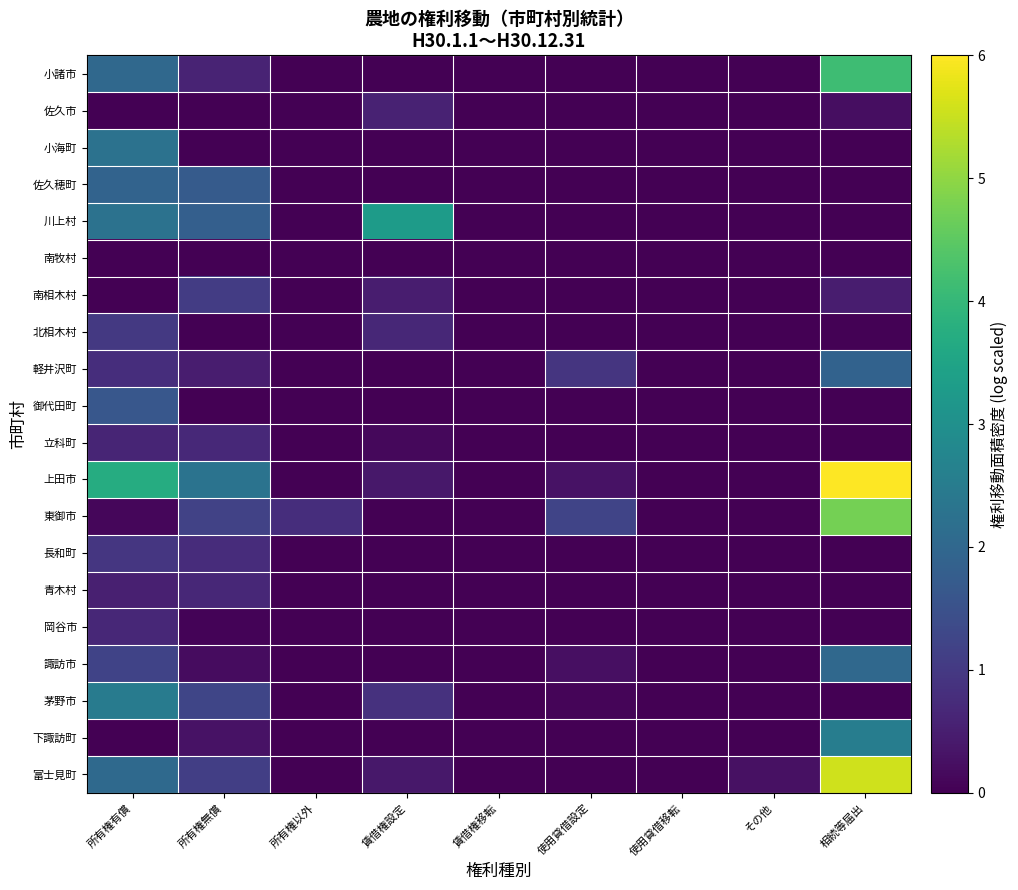

Reading left to right, what are all the values shown in this chart?

小諸市: 所有権有償=2.0	所有権無償=0.6	所有権以外=0.0	賃借権設定=0.0	賃借権移転=0.0	使用貸借設定=0.0	使用貸借移転=0.0	その他=0.0	相続等届出=4.1
佐久市: 所有権有償=0.0	所有権無償=0.0	所有権以外=0.0	賃借権設定=0.6	賃借権移転=0.0	使用貸借設定=0.0	使用貸借移転=0.0	その他=0.0	相続等届出=0.2
小海町: 所有権有償=2.3	所有権無償=0.0	所有権以外=0.0	賃借権設定=0.0	賃借権移転=0.0	使用貸借設定=0.0	使用貸借移転=0.0	その他=0.0	相続等届出=0.0
佐久穂町: 所有権有償=1.9	所有権無償=1.7	所有権以外=0.0	賃借権設定=0.0	賃借権移転=0.0	使用貸借設定=0.0	使用貸借移転=0.0	その他=0.0	相続等届出=0.0
川上村: 所有権有償=2.3	所有権無償=1.8	所有権以外=0.0	賃借権設定=3.3	賃借権移転=0.0	使用貸借設定=0.0	使用貸借移転=0.0	その他=0.0	相続等届出=0.0
南牧村: 所有権有償=0.0	所有権無償=0.0	所有権以外=0.0	賃借権設定=0.0	賃借権移転=0.0	使用貸借設定=0.0	使用貸借移転=0.0	その他=0.0	相続等届出=0.0
南相木村: 所有権有償=0.0	所有権無償=1.1	所有権以外=0.0	賃借権設定=0.5	賃借権移転=0.0	使用貸借設定=0.0	使用貸借移転=0.0	その他=0.0	相続等届出=0.5
北相木村: 所有権有償=1.0	所有権無償=0.0	所有権以外=0.0	賃借権設定=0.7	賃借権移転=0.0	使用貸借設定=0.0	使用貸借移転=0.0	その他=0.0	相続等届出=0.0
軽井沢町: 所有権有償=0.8	所有権無償=0.5	所有権以外=0.0	賃借権設定=0.0	賃借権移転=0.0	使用貸借設定=0.9	使用貸借移転=0.0	その他=0.0	相続等届出=1.9
御代田町: 所有権有償=1.6	所有権無償=0.0	所有権以外=0.0	賃借権設定=0.0	賃借権移転=0.0	使用貸借設定=0.0	使用貸借移転=0.0	その他=0.0	相続等届出=0.0
立科町: 所有権有償=0.6	所有権無償=0.7	所有権以外=0.0	賃借権設定=0.1	賃借権移転=0.0	使用貸借設定=0.0	使用貸借移転=0.0	その他=0.0	相続等届出=0.0
上田市: 所有権有償=3.7	所有権無償=2.3	所有権以外=0.0	賃借権設定=0.4	賃借権移転=0.0	使用貸借設定=0.3	使用貸借移転=0.0	その他=0.0	相続等届出=6.0
東御市: 所有権有償=0.1	所有権無償=1.2	所有権以外=0.8	賃借権設定=0.0	賃借権移転=0.0	使用貸借設定=1.2	使用貸借移転=0.0	その他=0.0	相続等届出=4.7
長和町: 所有権有償=0.9	所有権無償=0.8	所有権以外=0.0	賃借権設定=0.0	賃借権移転=0.0	使用貸借設定=0.0	使用貸借移転=0.0	その他=0.0	相続等届出=0.0
青木村: 所有権有償=0.5	所有権無償=0.7	所有権以外=0.0	賃借権設定=0.0	賃借権移転=0.0	使用貸借設定=0.0	使用貸借移転=0.0	その他=0.0	相続等届出=0.0
岡谷市: 所有権有償=0.7	所有権無償=0.1	所有権以外=0.0	賃借権設定=0.0	賃借権移転=0.0	使用貸借設定=0.0	使用貸借移転=0.0	その他=0.0	相続等届出=0.0
諏訪市: 所有権有償=1.2	所有権無償=0.2	所有権以外=0.0	賃借権設定=0.0	賃借権移転=0.0	使用貸借設定=0.3	使用貸借移転=0.0	その他=0.0	相続等届出=2.0
茅野市: 所有権有償=2.5	所有権無償=1.3	所有権以外=0.0	賃借権設定=0.8	賃借権移転=0.0	使用貸借設定=0.1	使用貸借移転=0.0	その他=0.0	相続等届出=0.0
下諏訪町: 所有権有償=0.0	所有権無償=0.3	所有権以外=0.0	賃借権設定=0.0	賃借権移転=0.0	使用貸借設定=0.0	使用貸借移転=0.0	その他=0.0	相続等届出=2.5
富士見町: 所有権有償=2.1	所有権無償=1.1	所有権以外=0.0	賃借権設定=0.4	賃借権移転=0.0	使用貸借設定=0.0	使用貸借移転=0.0	その他=0.3	相続等届出=5.6